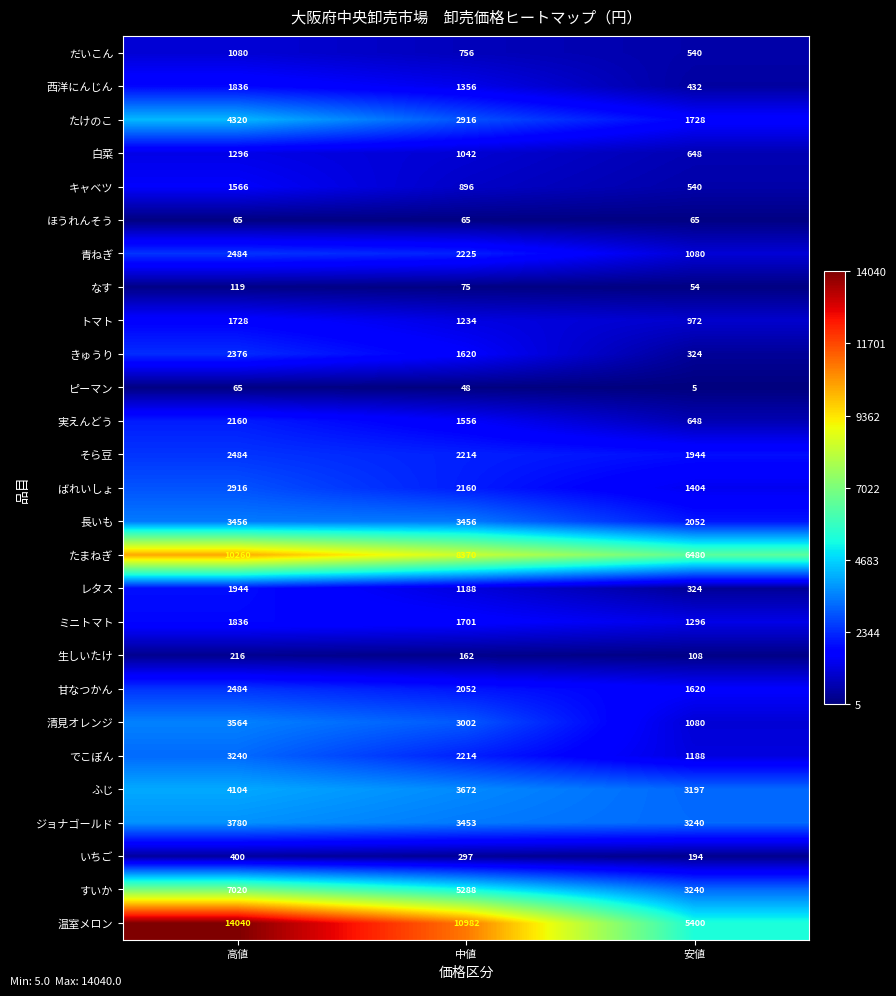

At which label does ふじ reach its minimum?

安値